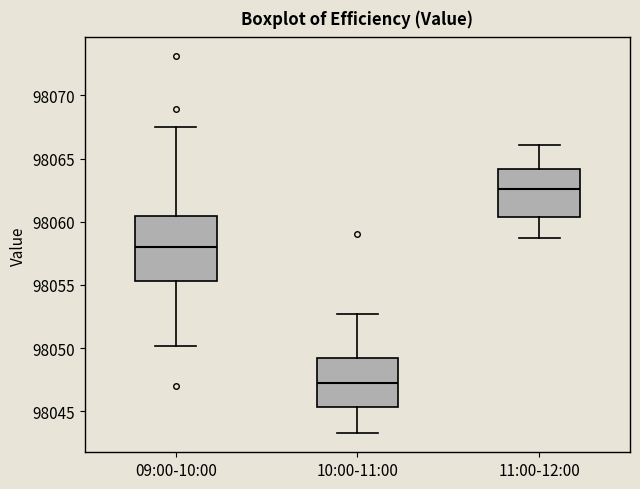

Reading left to right, transcribe this box plot: for each box, give where its median line is, the range the box spans, and where its two whiskers end, as read against the y-axis. The values are not printed on the chart, so give them approximately, as read against the axis.

09:00-10:00: median 98058.0, box 98055.5 to 98060.5, whiskers 98050.0 to 98067.5
10:00-11:00: median 98047.0, box 98045.5 to 98049.0, whiskers 98043.5 to 98052.5
11:00-12:00: median 98062.5, box 98060.5 to 98064.0, whiskers 98059.0 to 98066.0